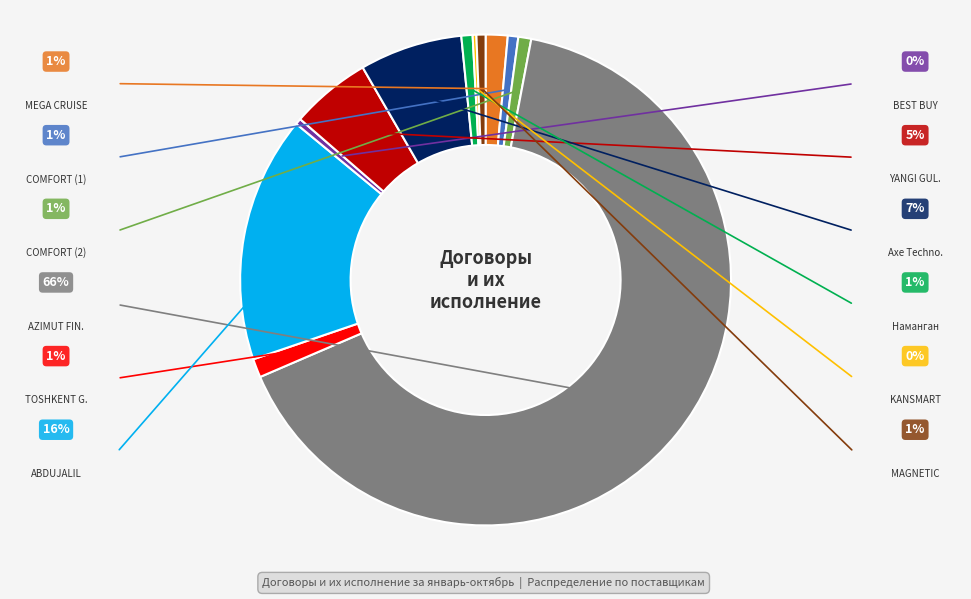

Is there a majority slice in this chart?

Yes